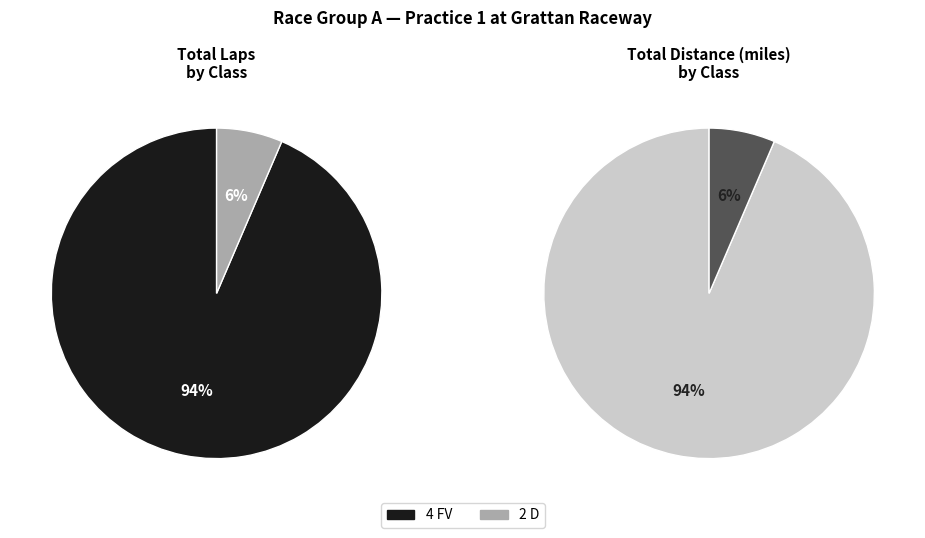

Combined, what portion of the pie is 2 D and 4 FV?

100.0%